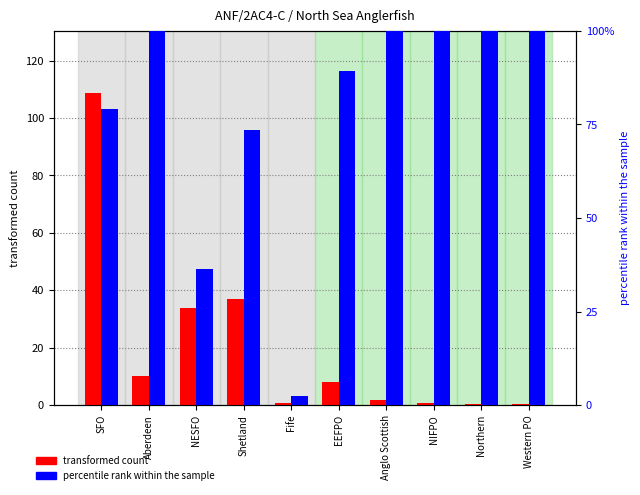

What is the label of the 3rd bar from the right?

NIFPO